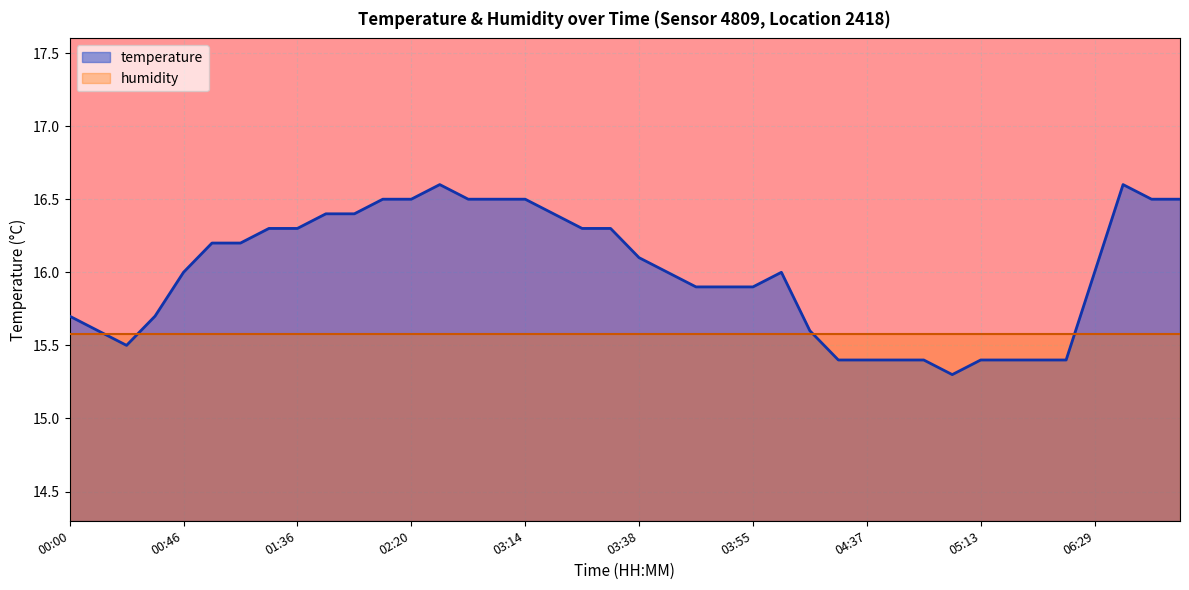

Is it true that the value at 04:46 is 15.4?

True